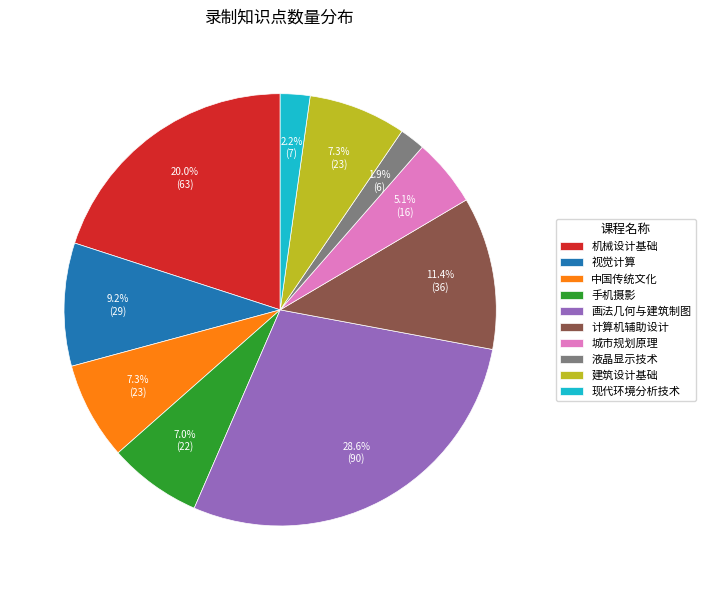

Do 计算机辅助设计 and 现代环境分析技术 together represent more than half of the pie?

No